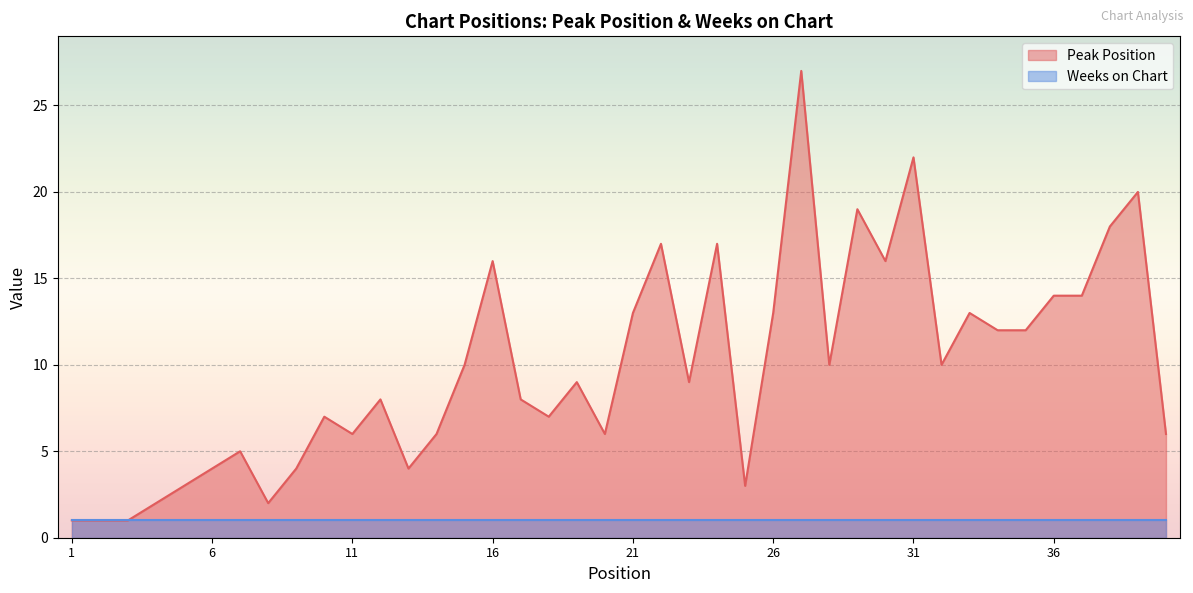

Which has a higher value, 24 or 31?

31